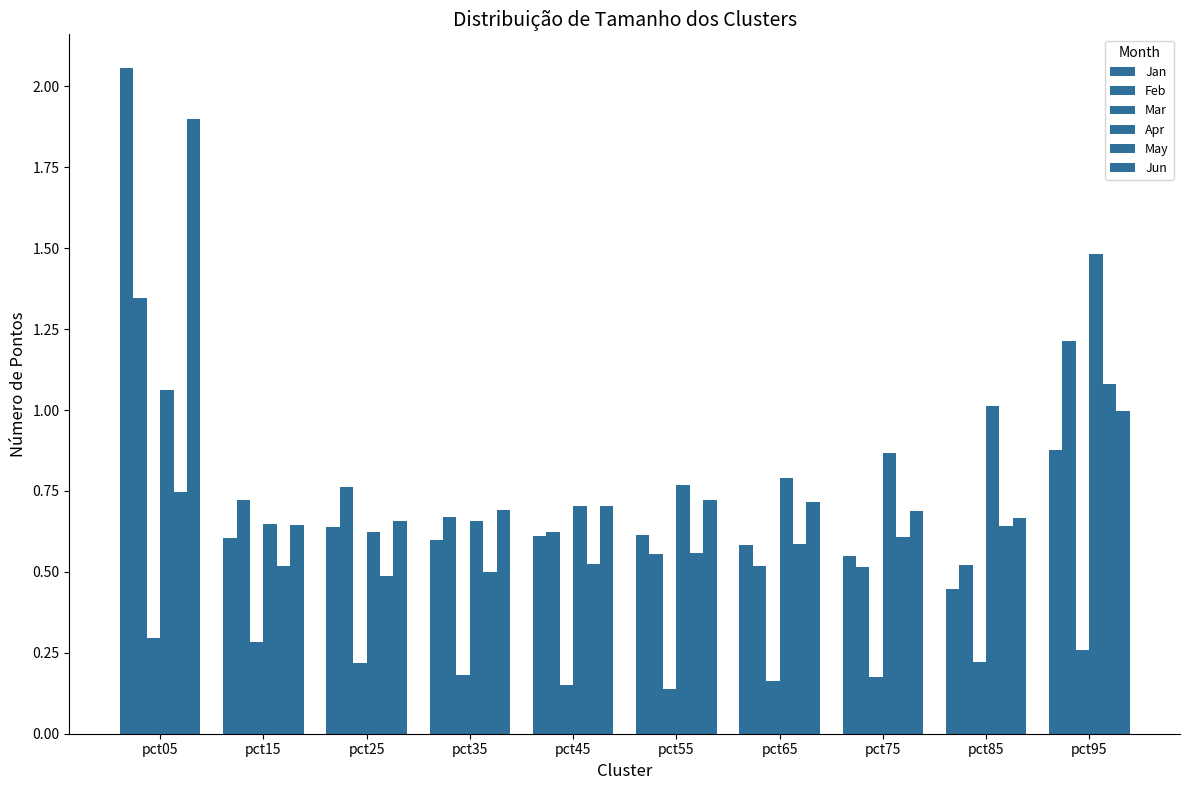

How many bars are there in each group?

6